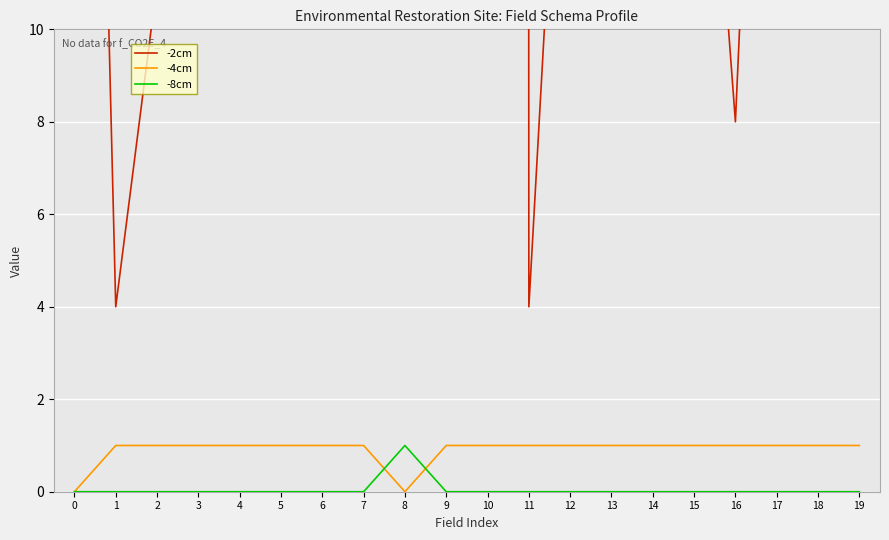

In -4cm, how many points are lower than both neighbors (excluding endpoints)?

1